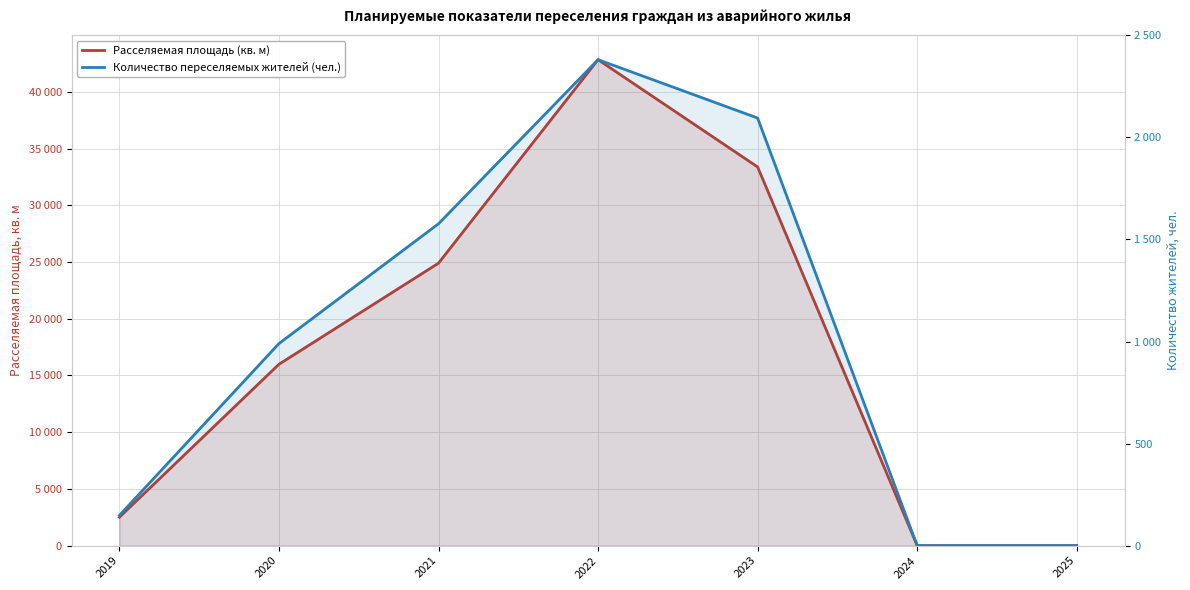

What is the sum of the Количество переселяемых жителей (чел.) values at 2025 and 2019?

148.0